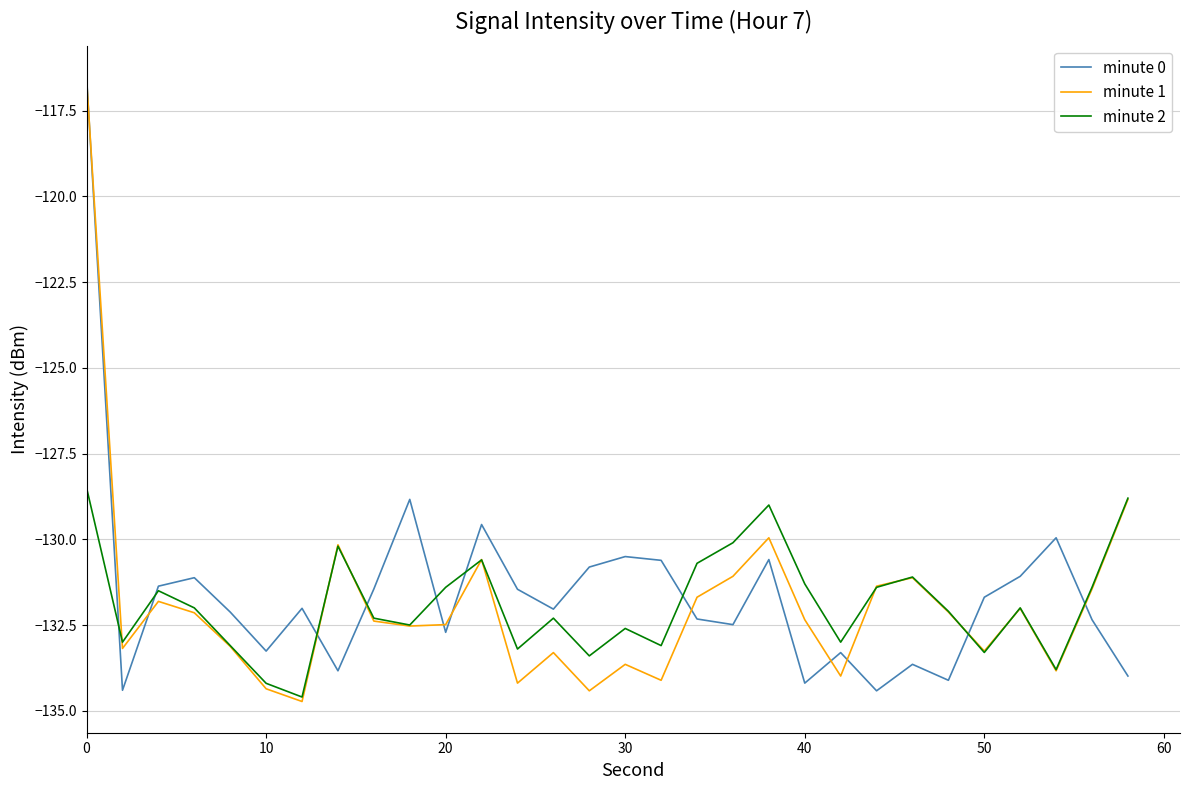

What is the greatest value displayed?

-116.5